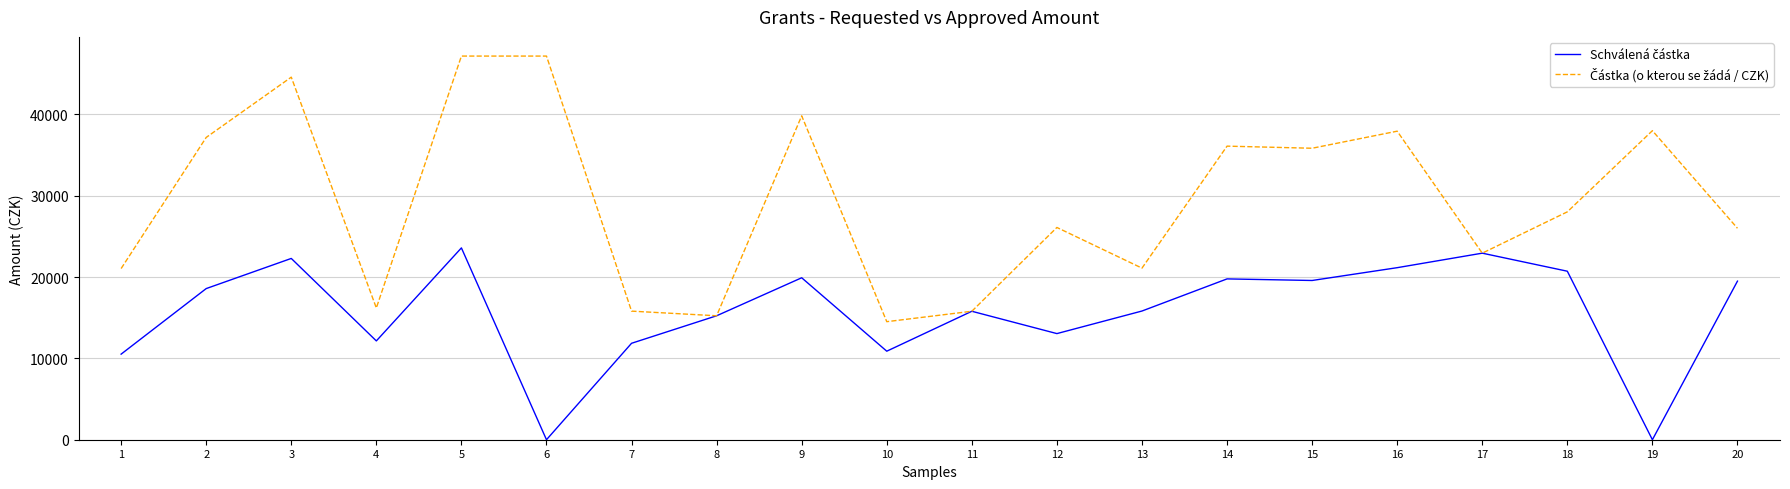

What is the difference between the highest and lowest values at 13?

5275.0